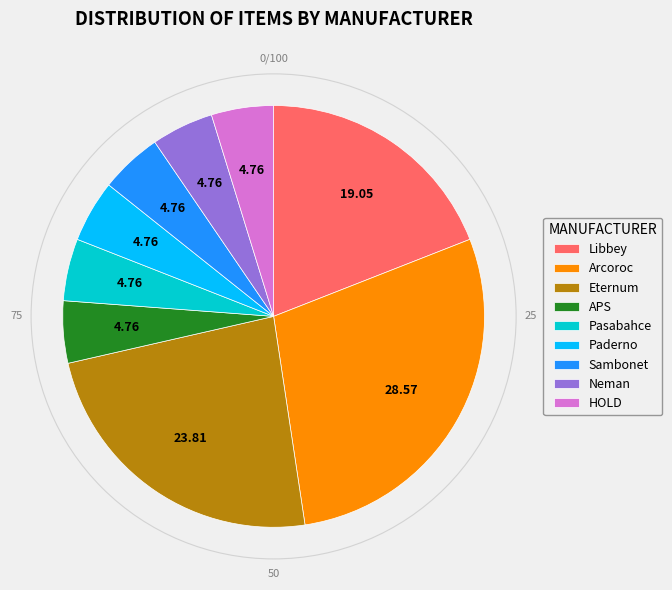

Which has a higher value, Sambonet or Arcoroc?

Arcoroc